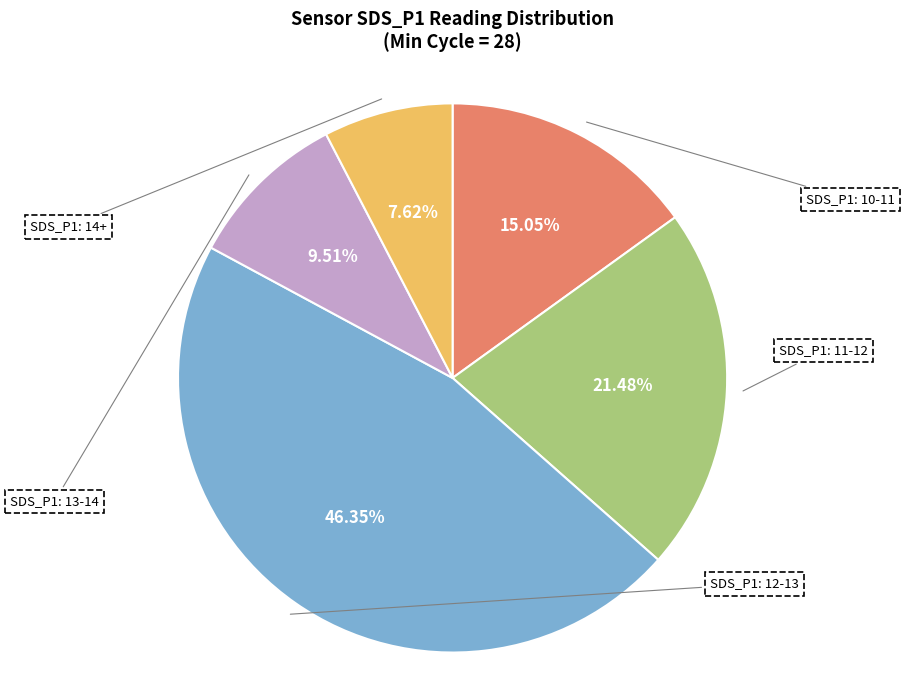

Does any single category account for the majority?

No